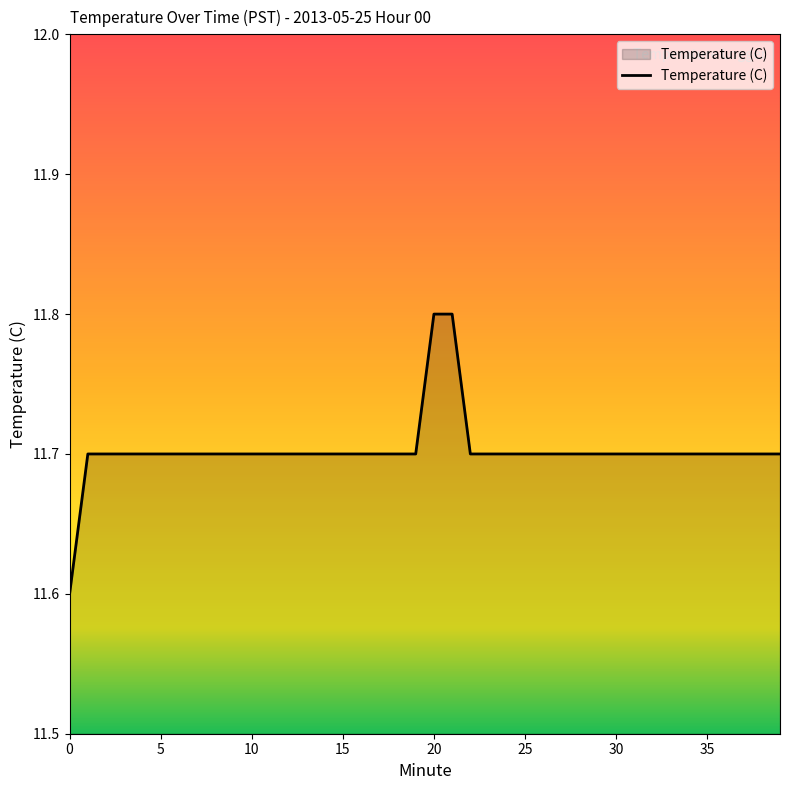

What is the maximum value shown in the chart?

11.8